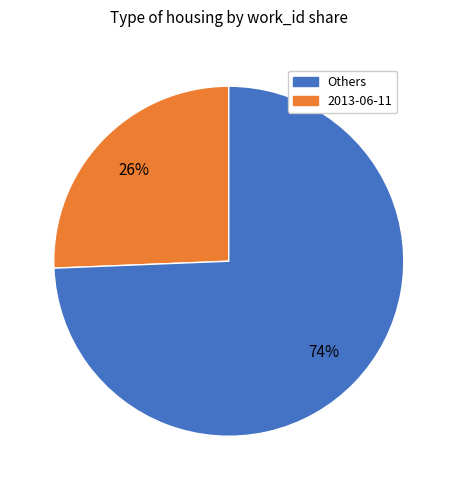

Is there a majority slice in this chart?

Yes